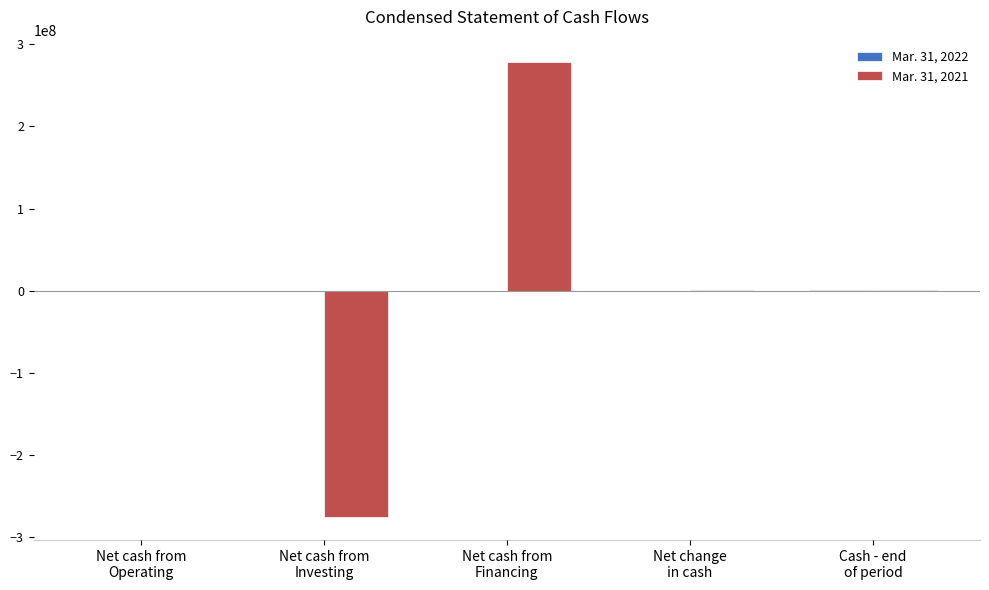

What is the greatest value displayed?

277998747